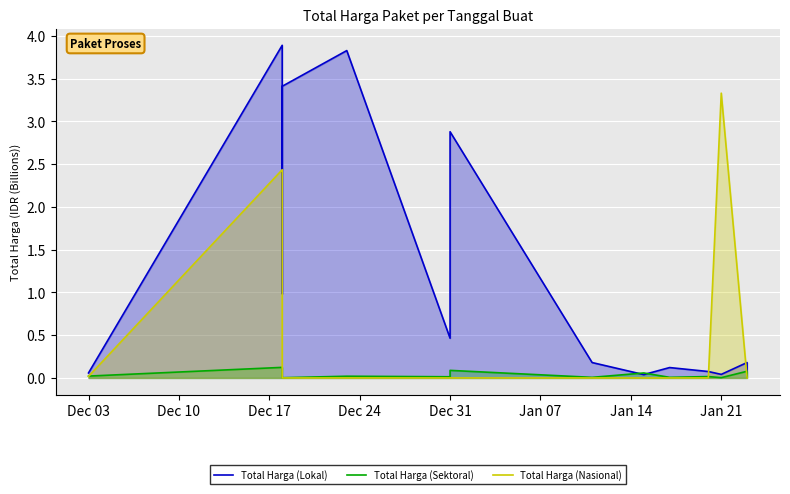

Which series has the largest range (max minus min)?

Total Harga (Lokal)